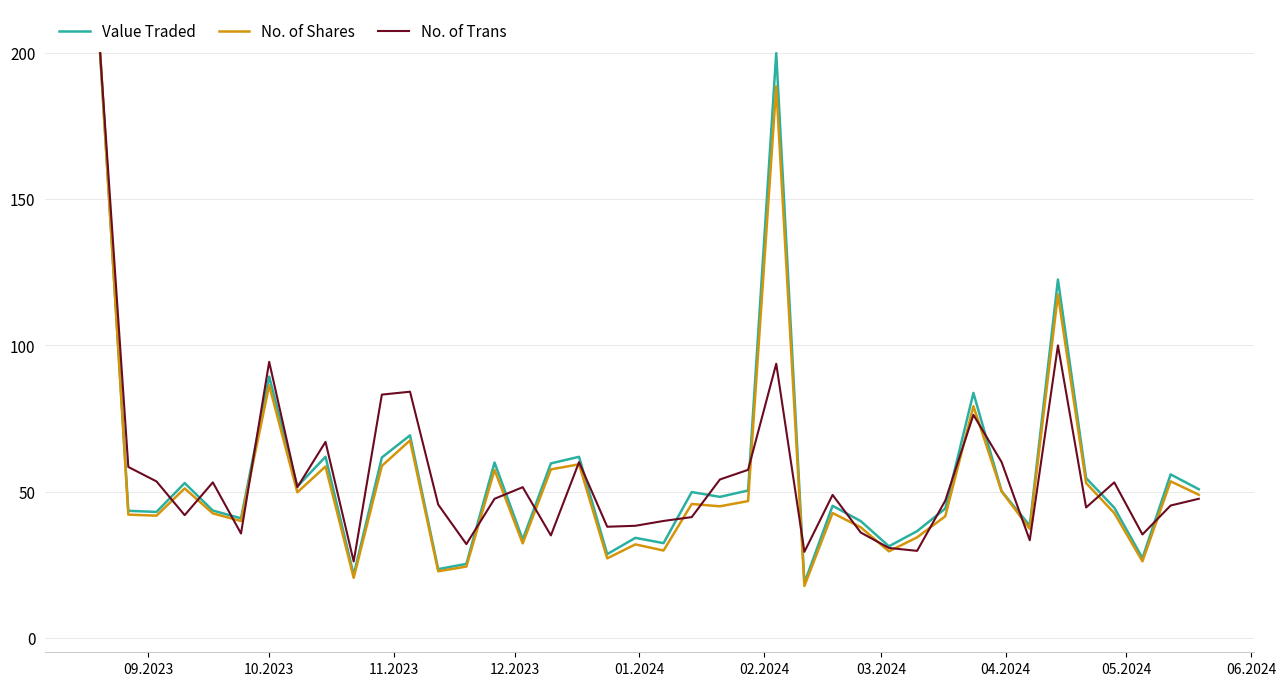

What is the greatest value displayed?

200.0